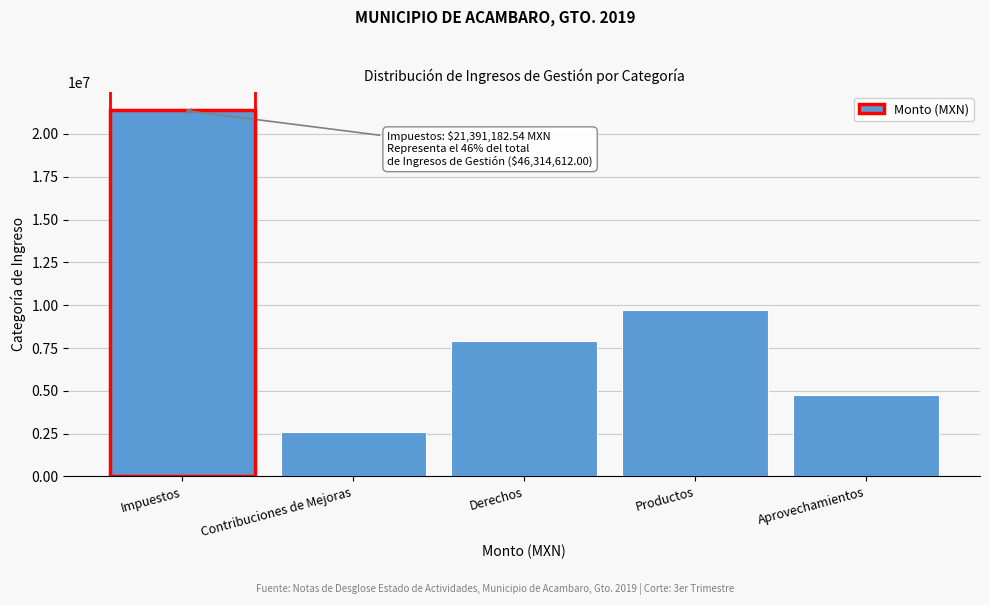

Rank the categories by value from lowest to highest.

Contribuciones de Mejoras, Aprovechamientos, Derechos, Productos, Impuestos